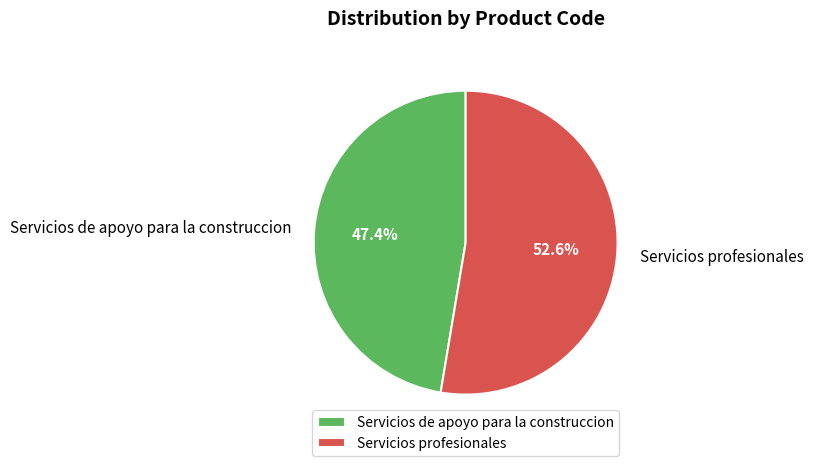

Count the number of slices in the pie.

2